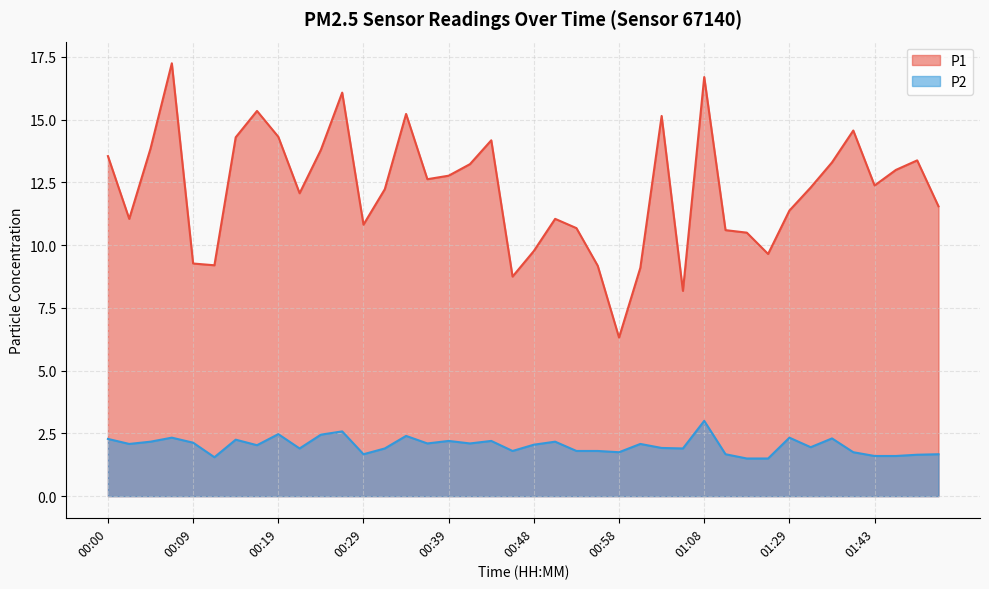

Rank the series by their maximum value, from highest to lowest.

P1, P2